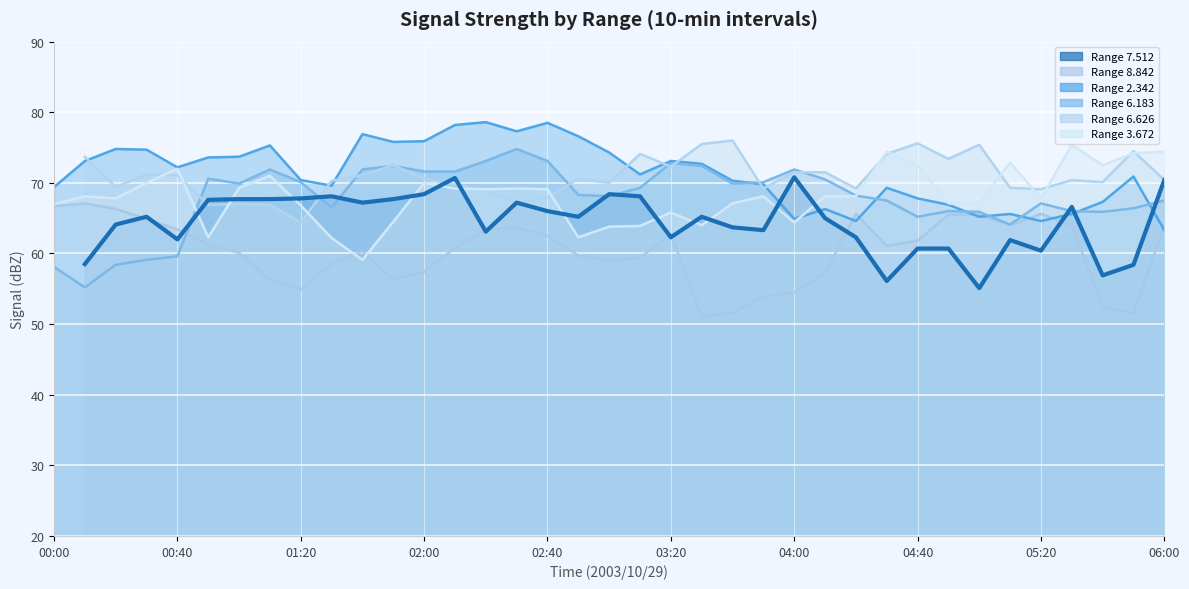

What is the sum of the   6.183 values at 01:40 and 04:40?

137.1